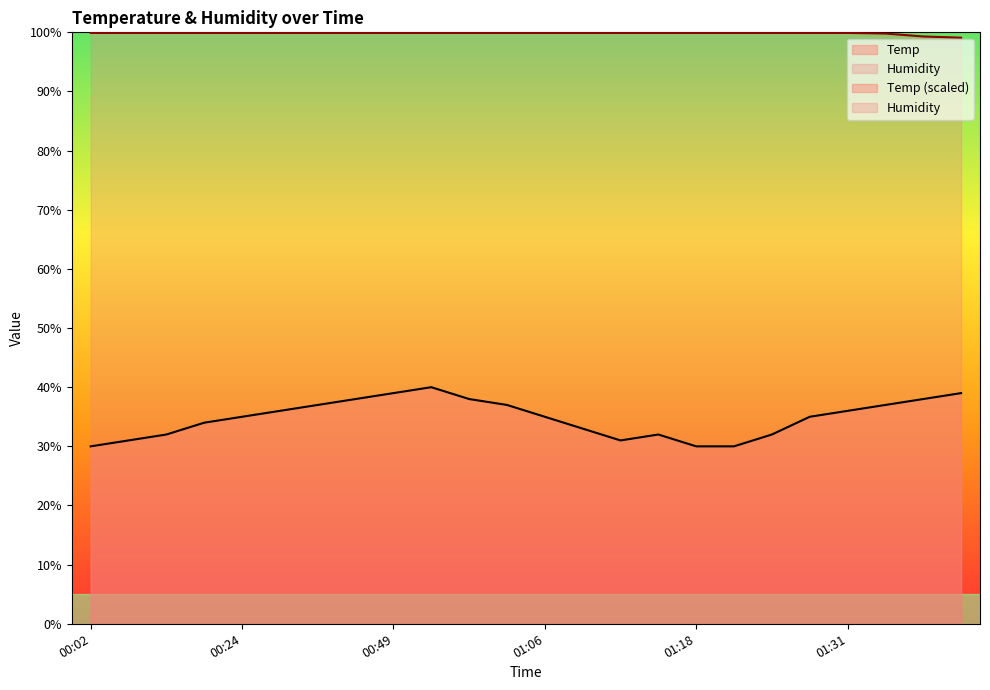

Which series has the largest range (max minus min)?

Temp